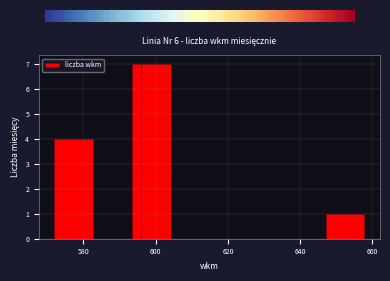

What is the height of the bar covering 572 to 582 on the x-axis? Neither the bar edges nor the heights are printed on the chart, so give them approximately, as read against the axes.

4